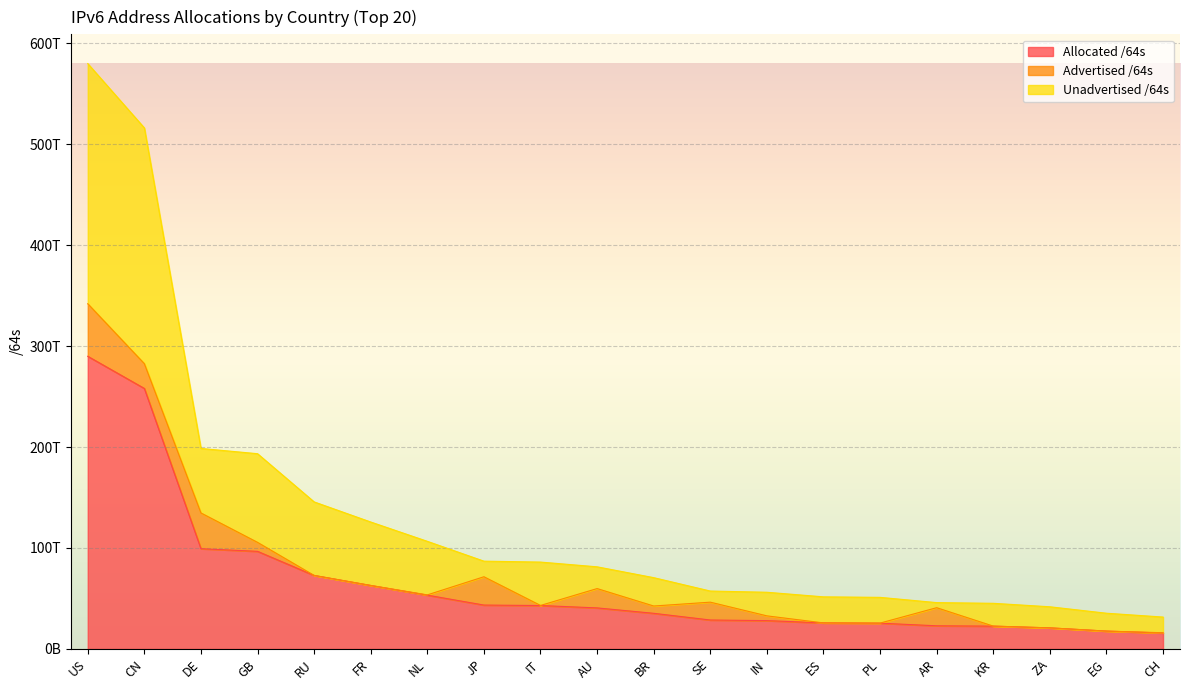

The value of Allocated /64s at IT is 43027252838400. True or false?

True